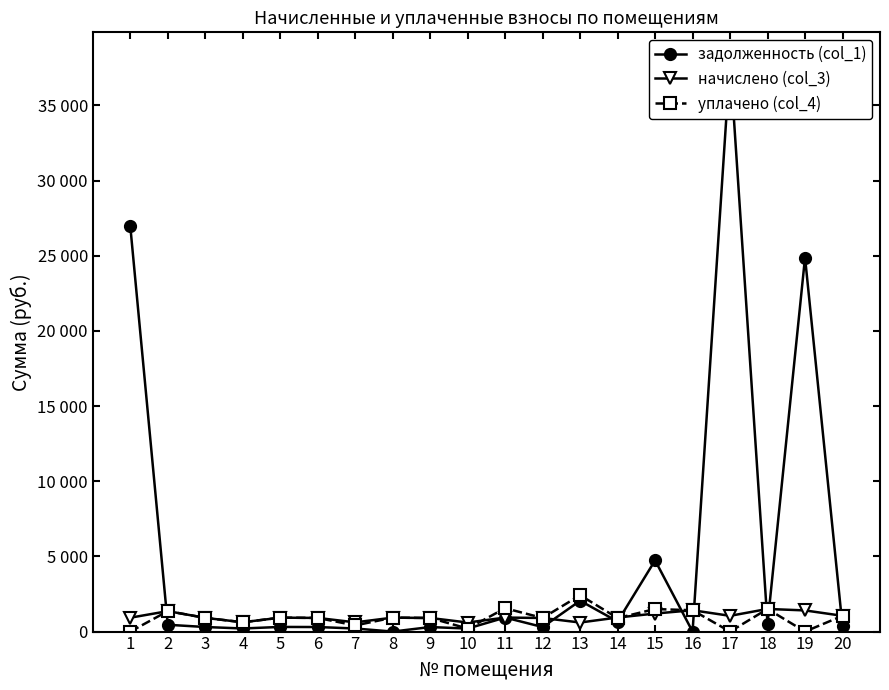

True or false: задолженность (col_1) and начислено (col_3) intersect in this chart.

True